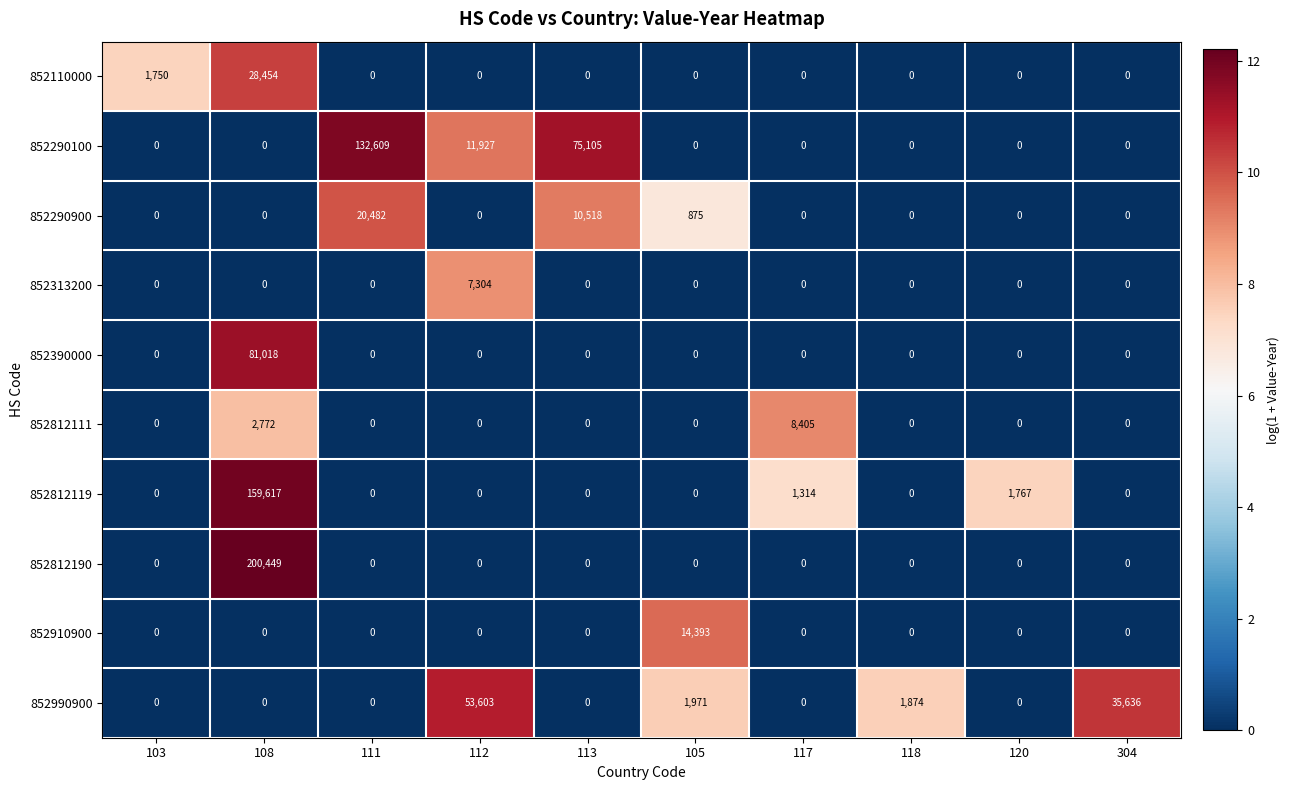

Between 108 and 120, which series saw the biggest shift?

852812190